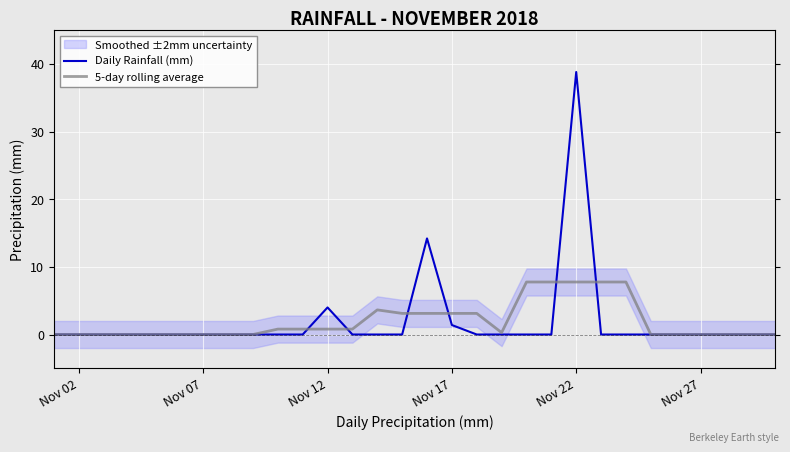

What is the maximum value for Daily Rainfall (mm)?

38.8